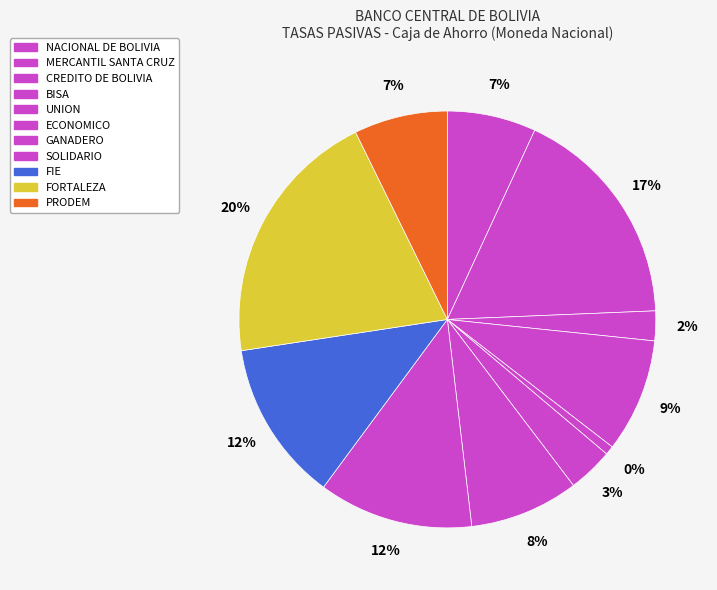

What is the change in value from GANADERO to SOLIDARIO?

+0.8